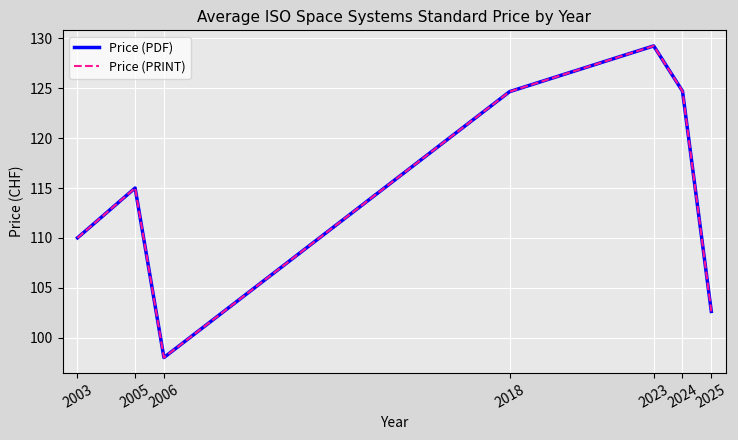

At how many categories does at least one series exceed 119?

3